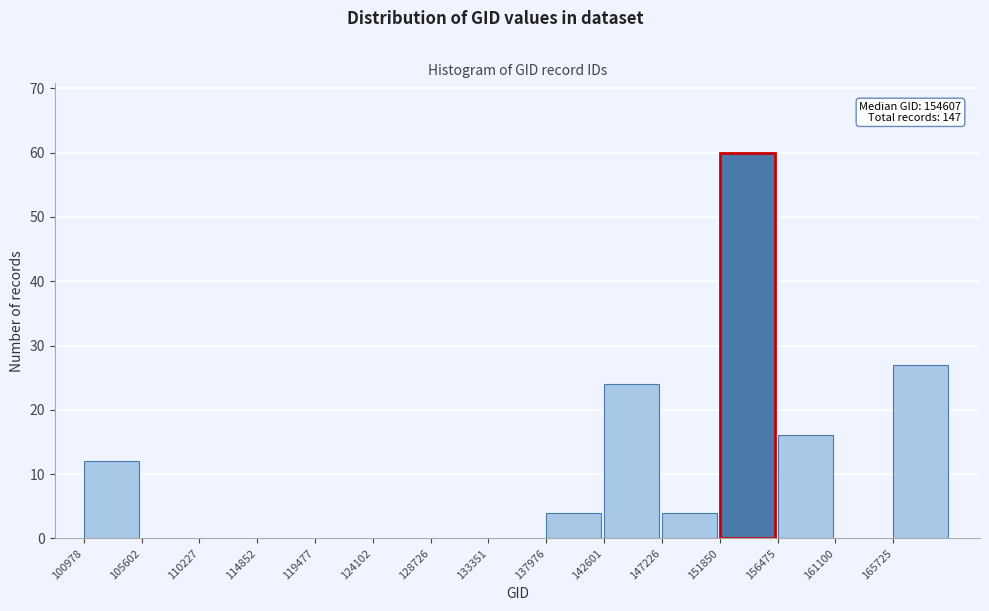

Over which range of the x-axis is the bar tallest?

152000 to 156500